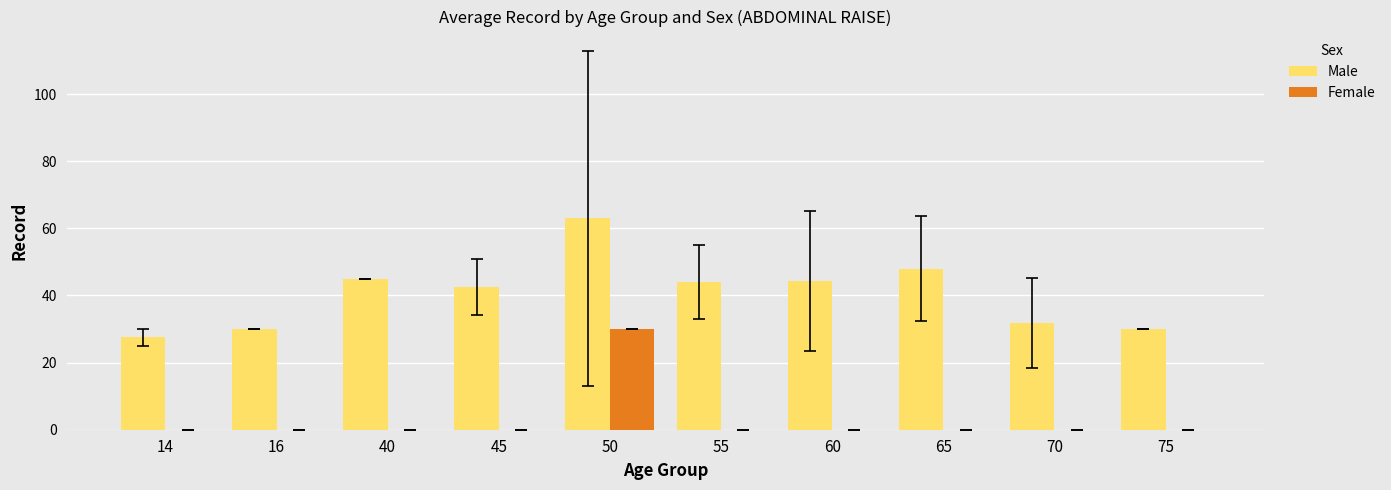

What is the sum of the Male values at 40 and 14?

72.5